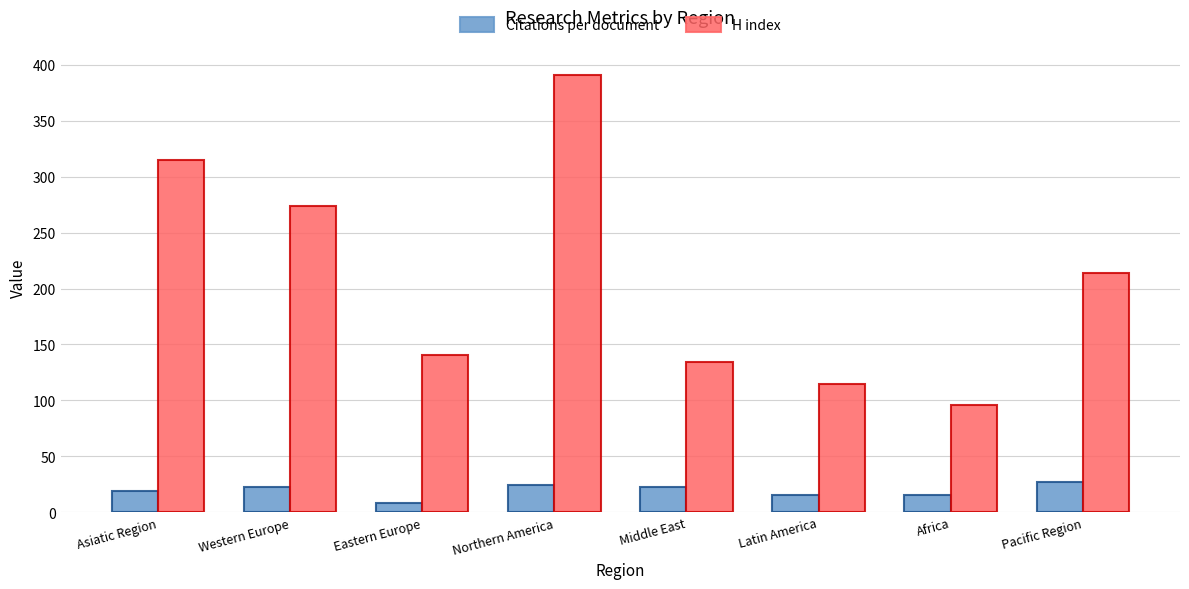

Which series has the largest range (max minus min)?

H index